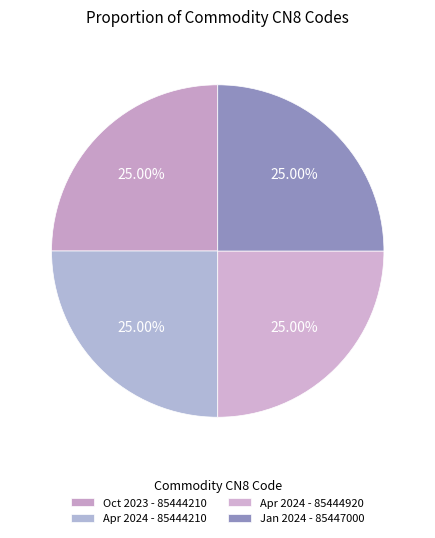

What is the largest slice in the pie chart?

January 2024 - 85447000